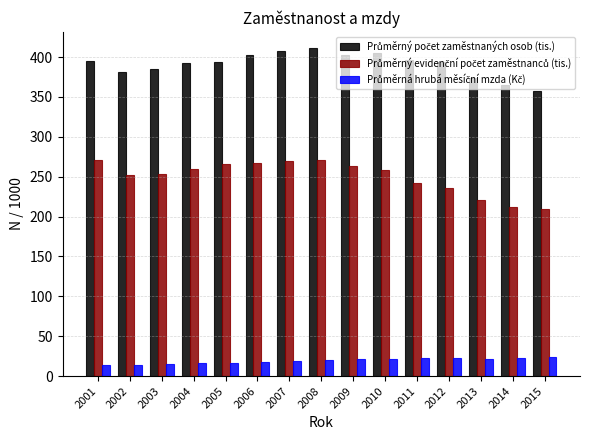

What is the difference between the highest and lowest values at 2005?

377.5